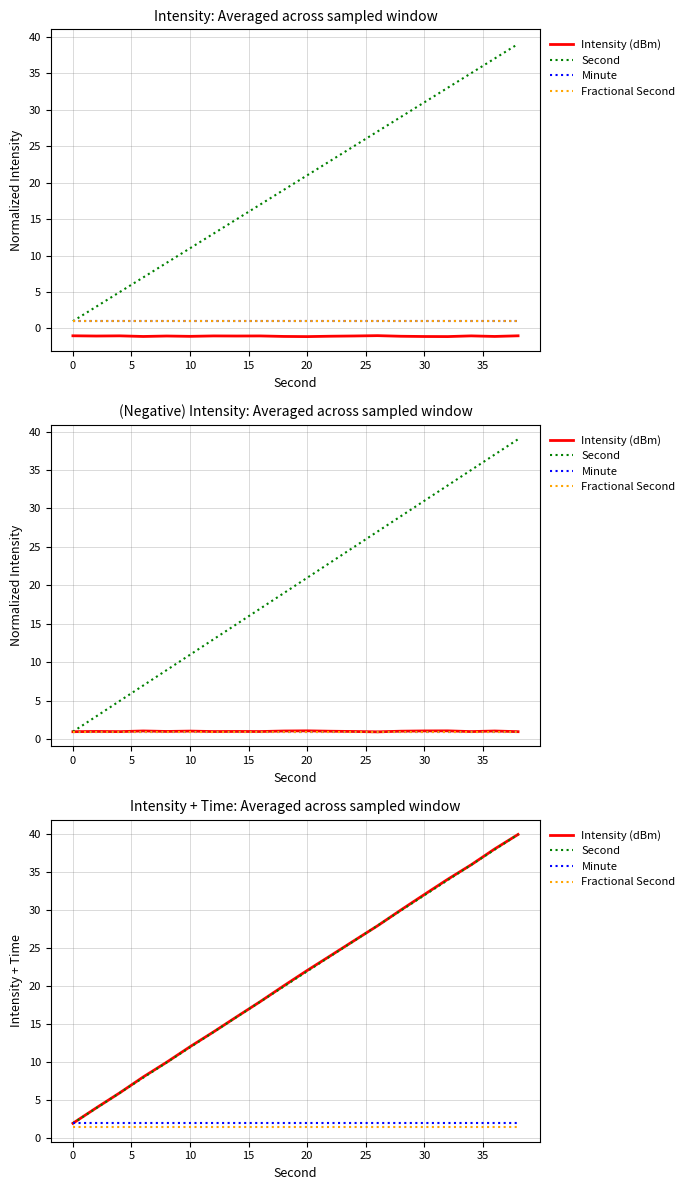

Does the chart have visible grid lines?

Yes